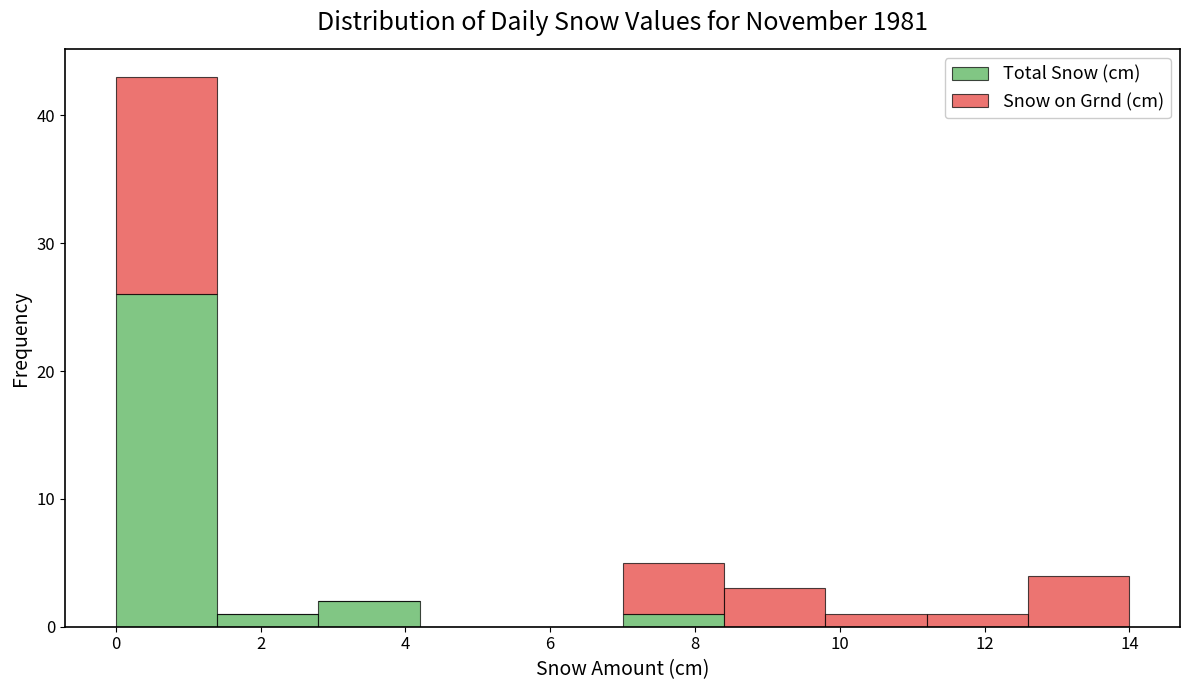

Reading left to right, transcribe this chart: for each stacked bar, give the range it covers on the x-axis and its total height. The values are not printed on the chart, so give them approximately, as read against the axis.

0.0 to 1.4: 43
1.4 to 2.8: 1
2.8 to 4.2: 2
4.2 to 5.6: 0
5.6 to 7.0: 0
7.0 to 8.4: 5
8.4 to 9.8: 3
9.8 to 11.2: 1
11.2 to 12.6: 1
12.6 to 14.0: 4